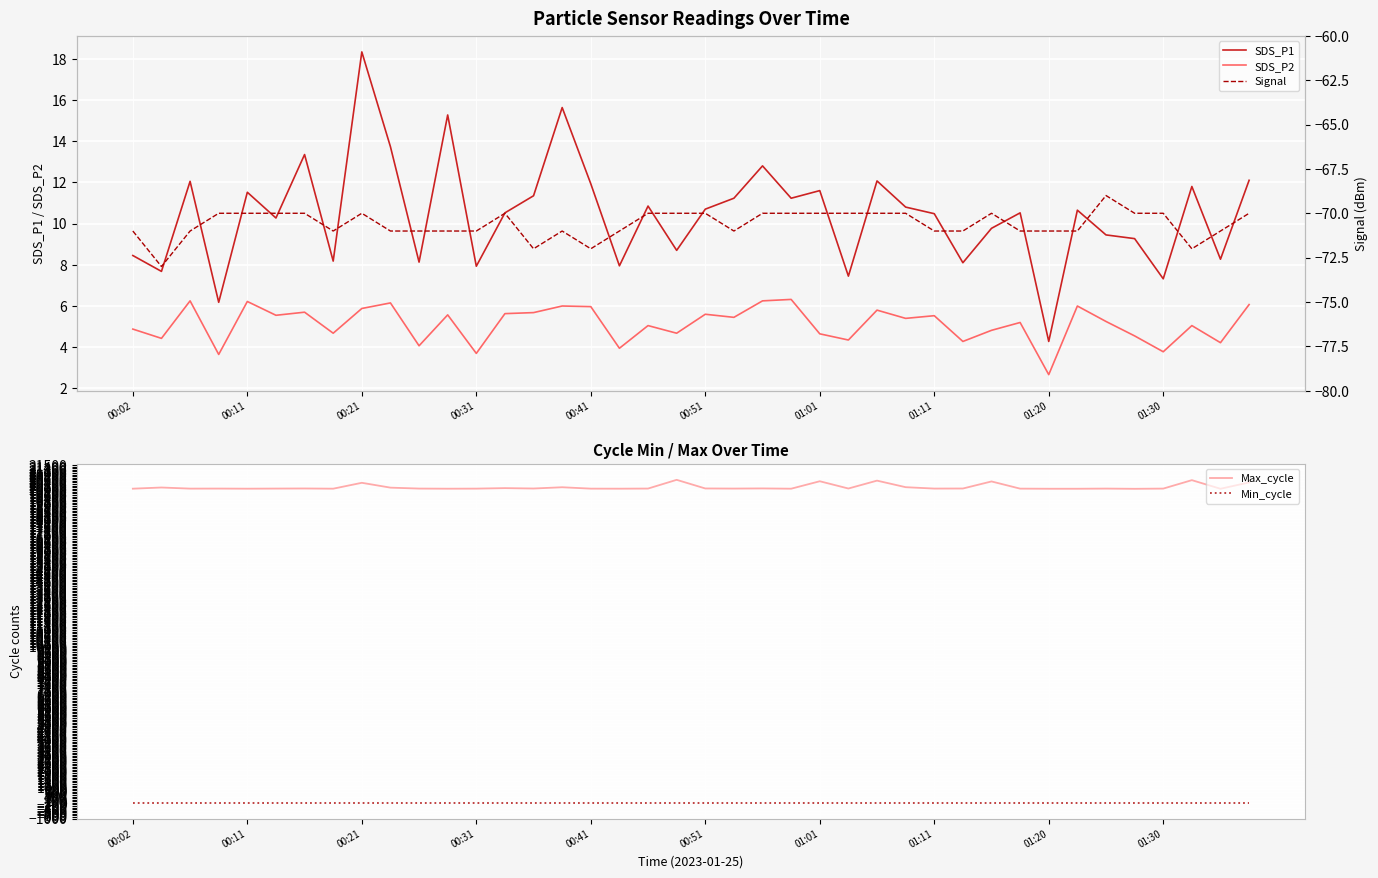

What is the value of the SDS_P2 point at the 32nd from the left?

5.2